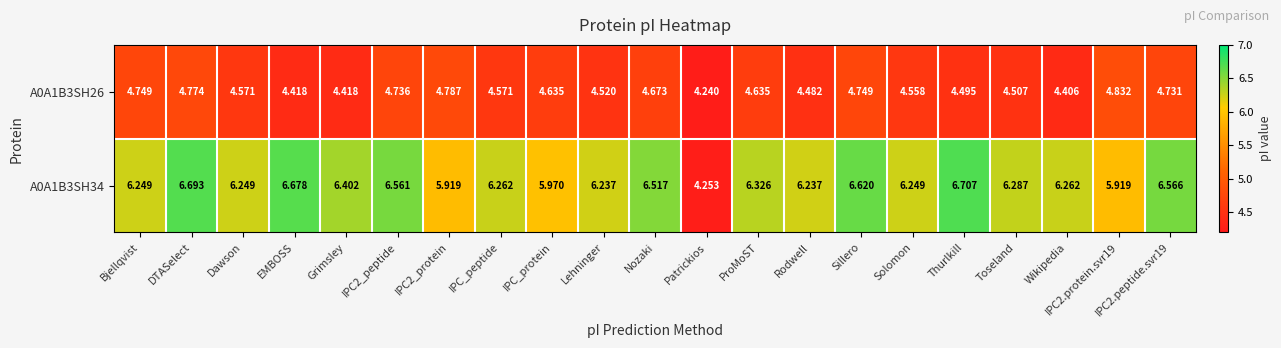

At which label does A0A1B3SH34 reach its minimum?

Patrickios